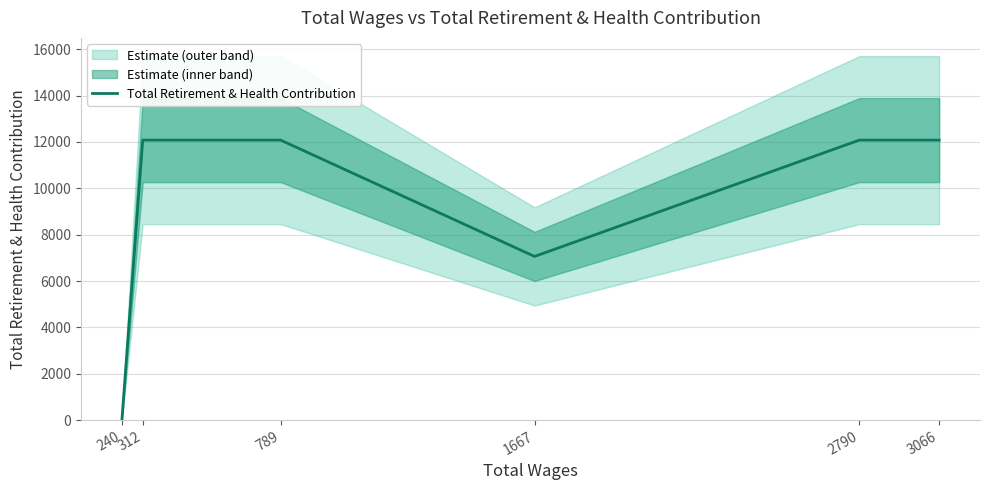

How many lines are shown in the chart?

1